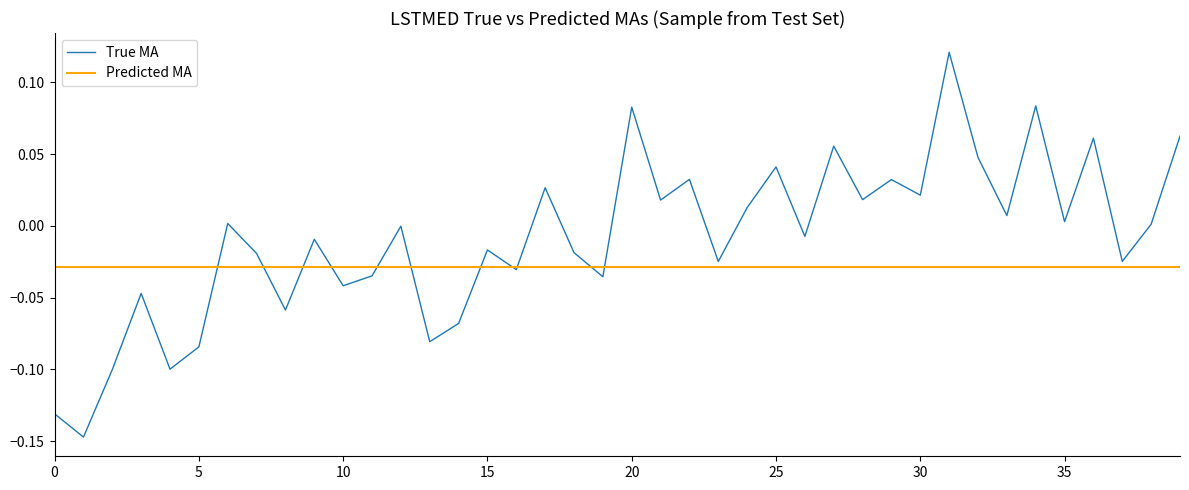

Which series has the widest spread of values?

True MA